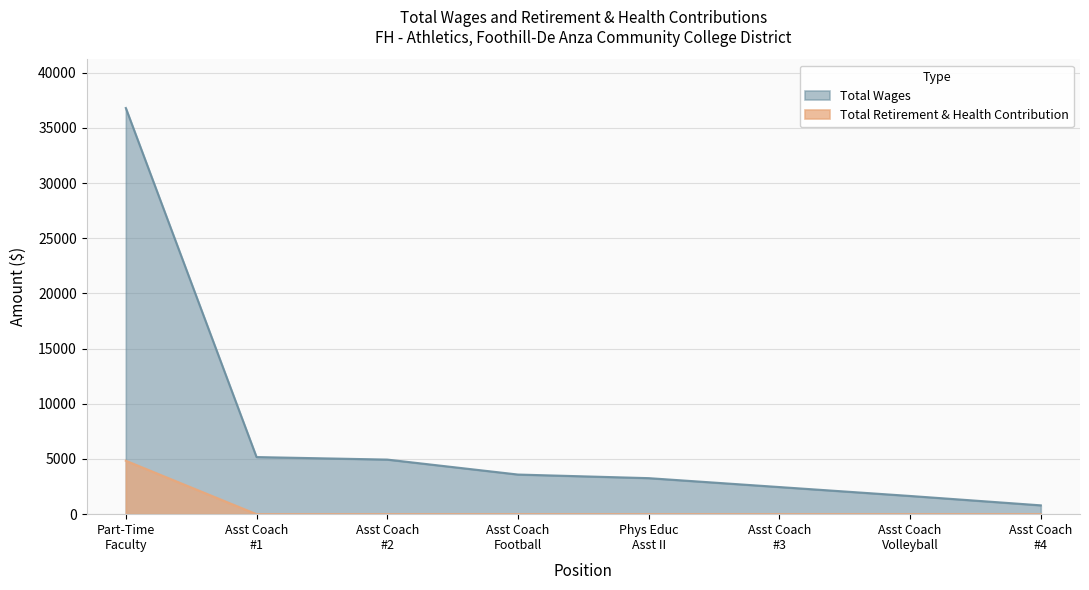

What is the total value across all series at Assistant Coach?

5175